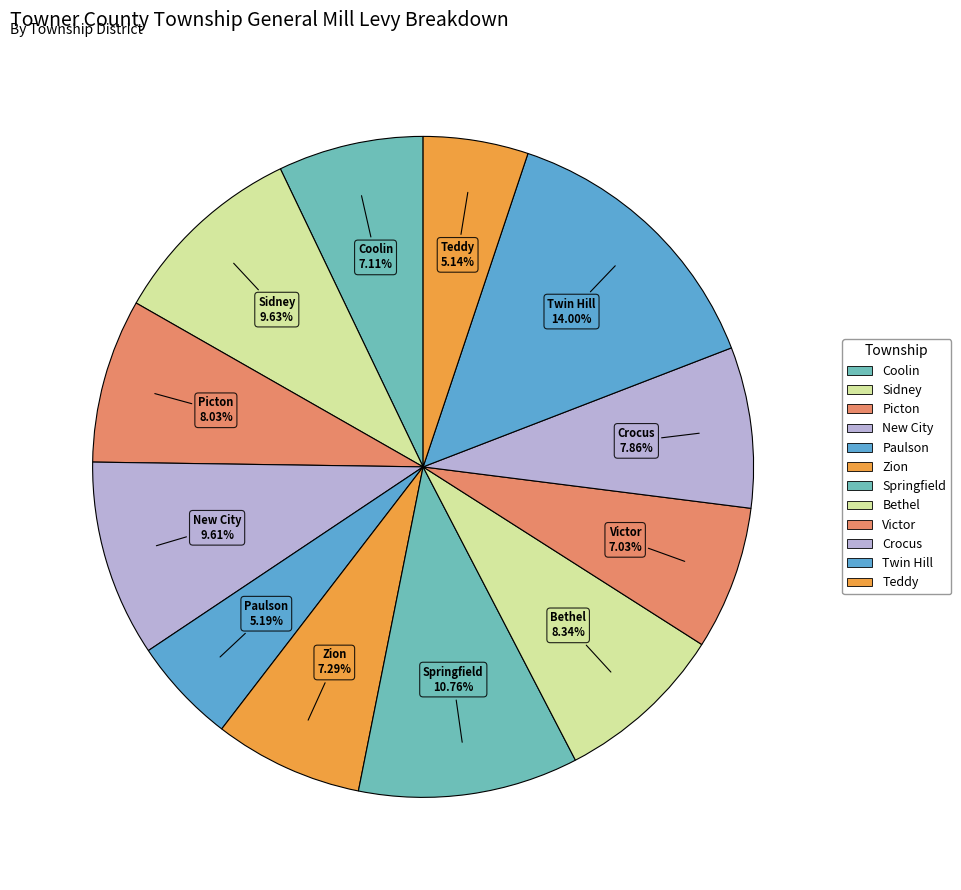

To the nearest percent, what portion does Victor represent?

7%